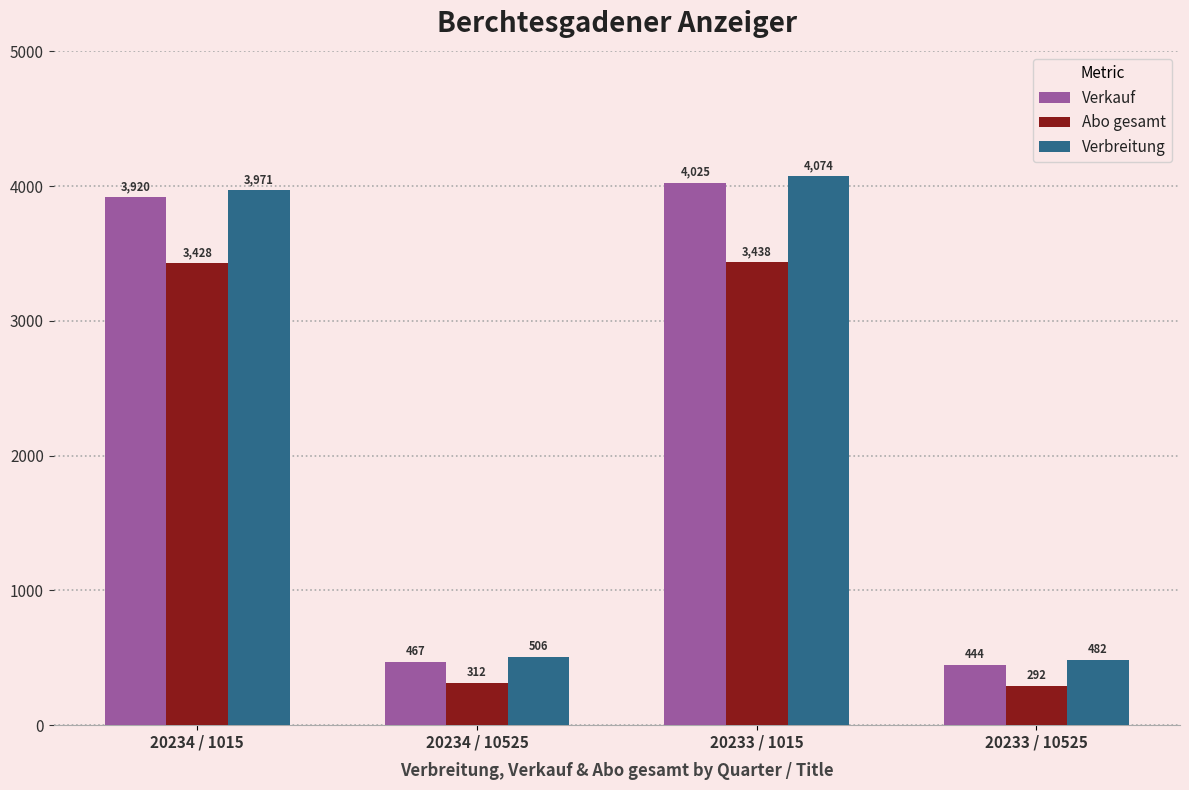

Rank the series at 20234 / 10525 from lowest to highest value.

Abo gesamt, Verkauf, Verbreitung